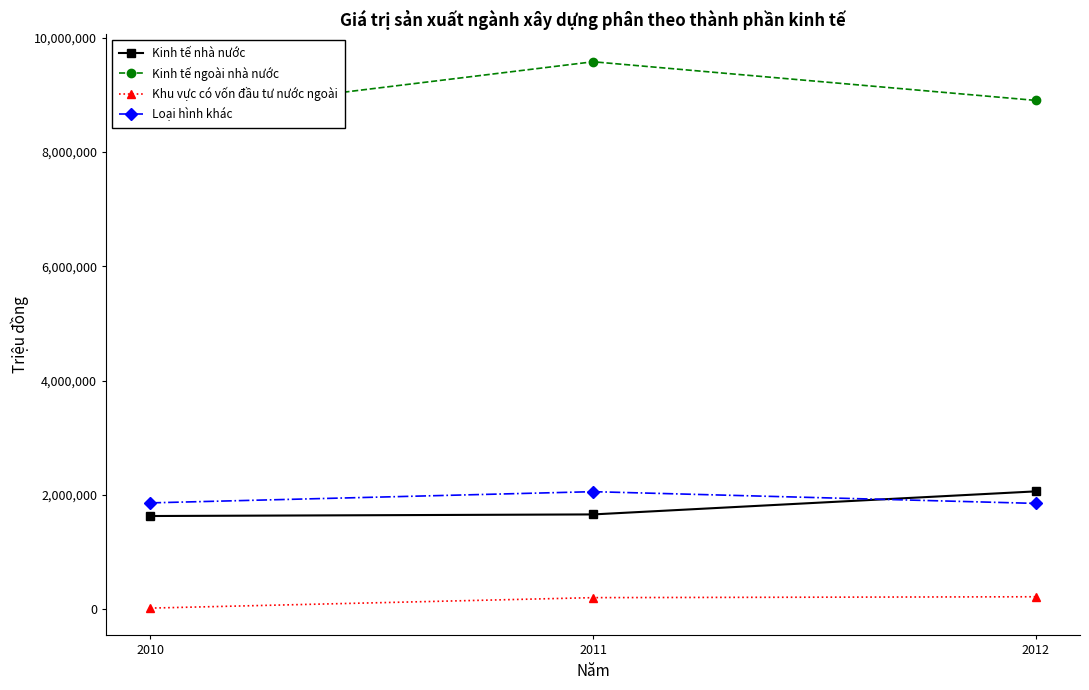

What is the maximum value for Loại hình khác?

2056300